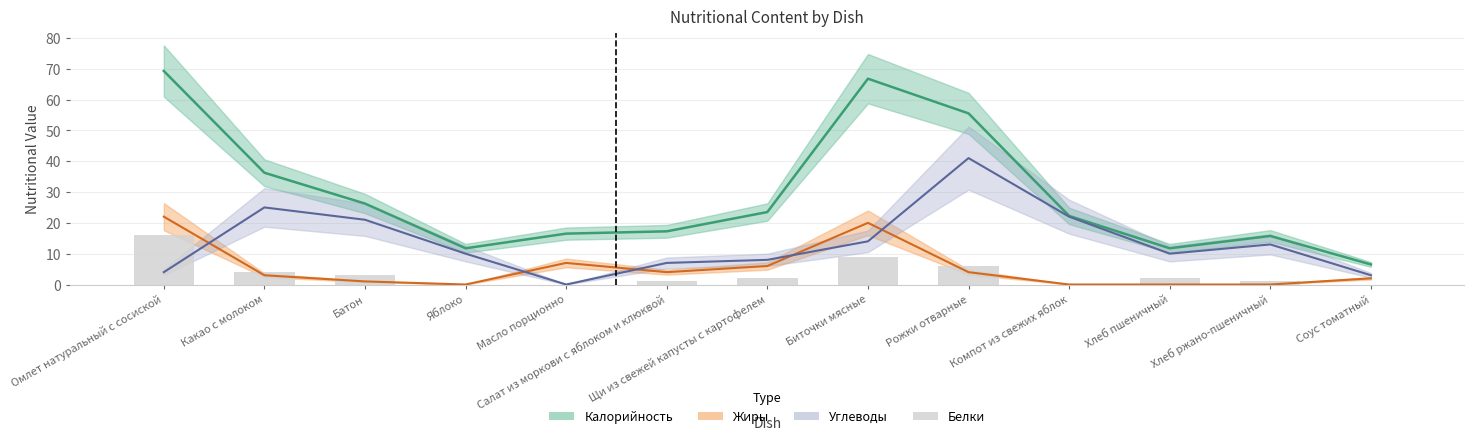

How many bars are there in total?

13